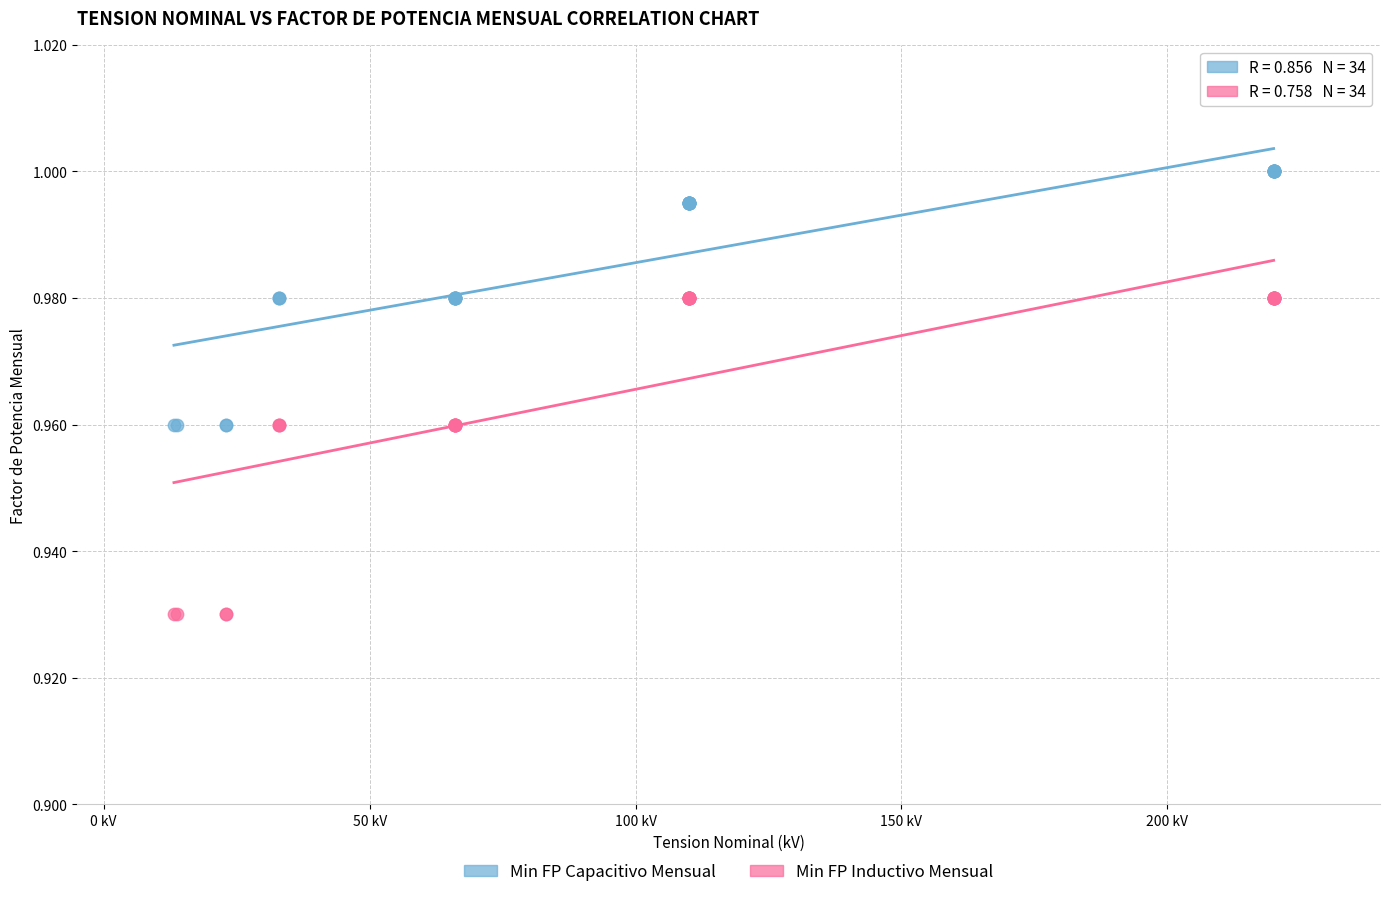

What is the X range (max minus min) for the scatter plot?

206.8